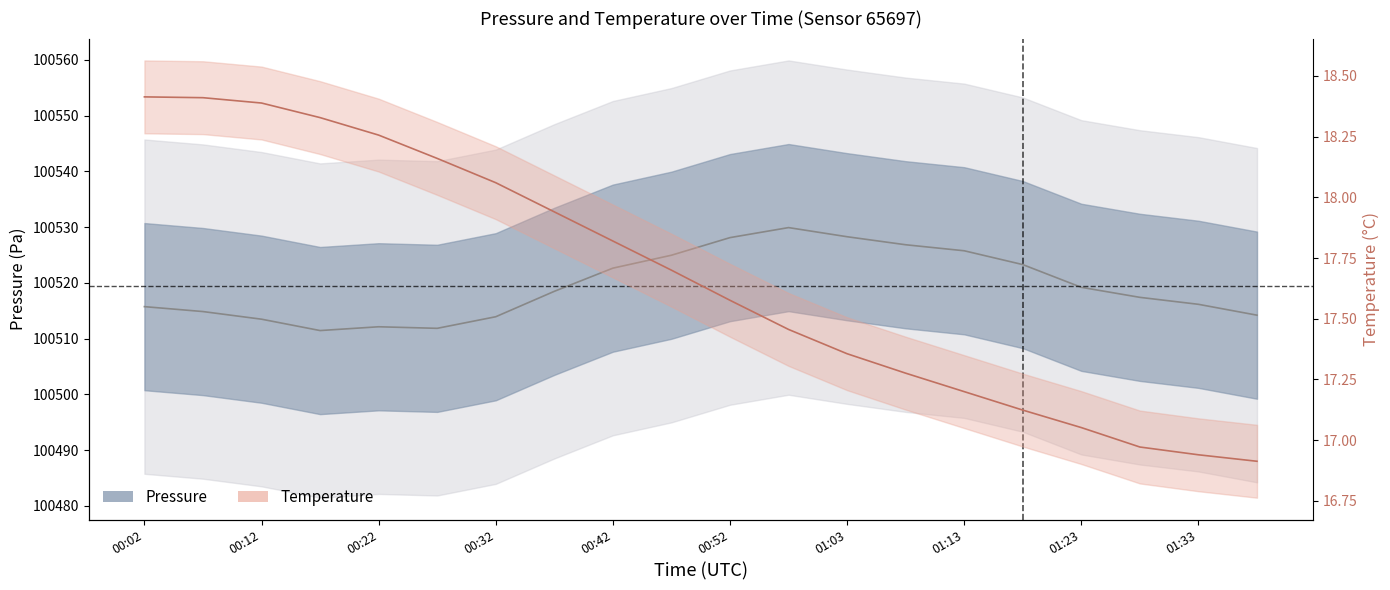

Which category has the highest value across all series?

00:02